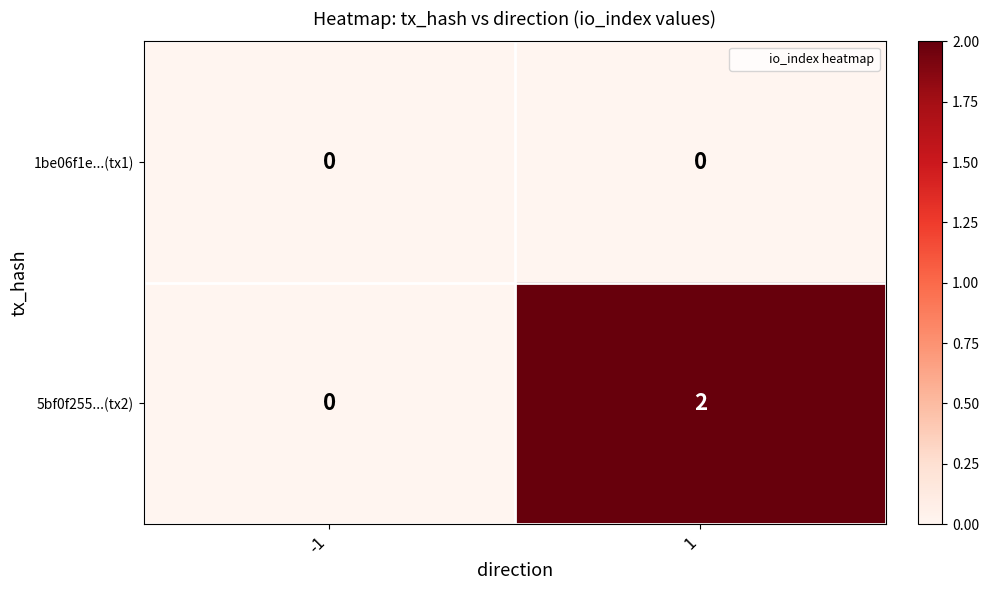

Between -1 and 1, which series saw the biggest shift?

5bf0f255...(tx2)